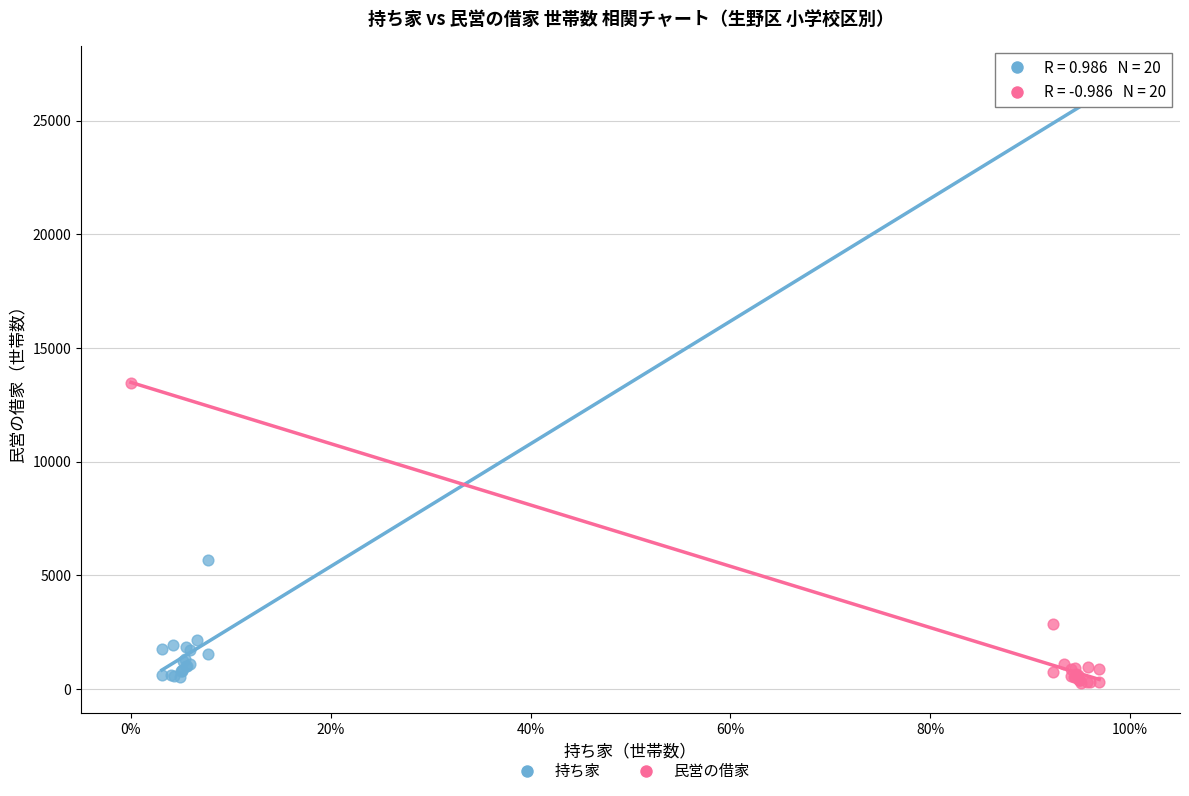

What are all the series names shown in the legend?

持ち家, 民営の借家